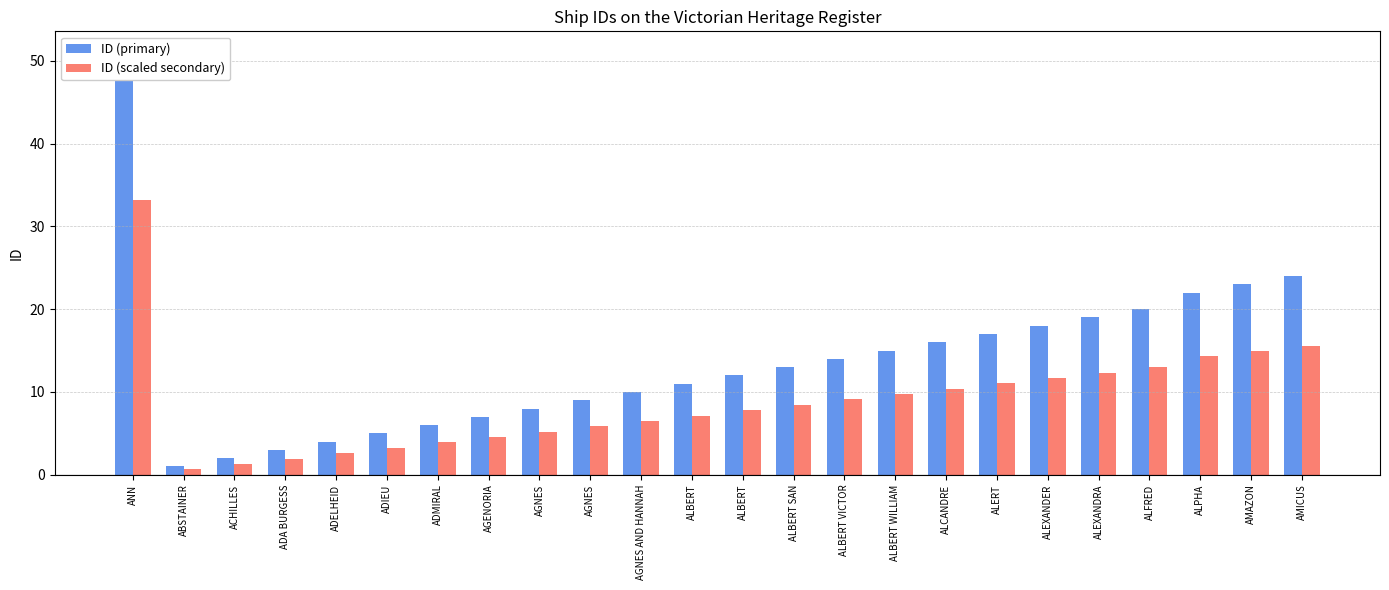

Where does the ID (scaled secondary) series first go above 8?

ANN